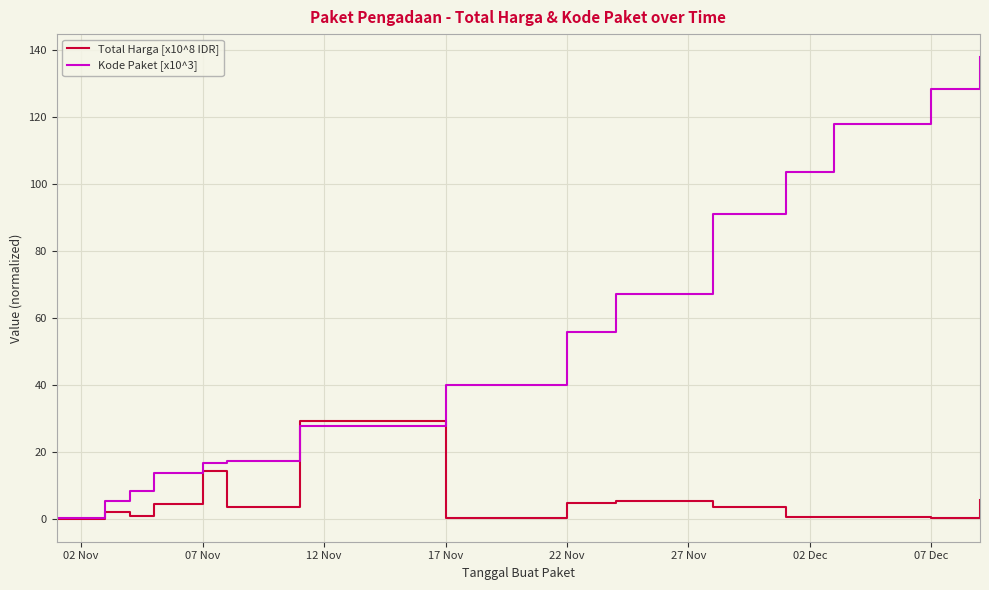

Which series has the widest spread of values?

Kode Paket [x10^3]